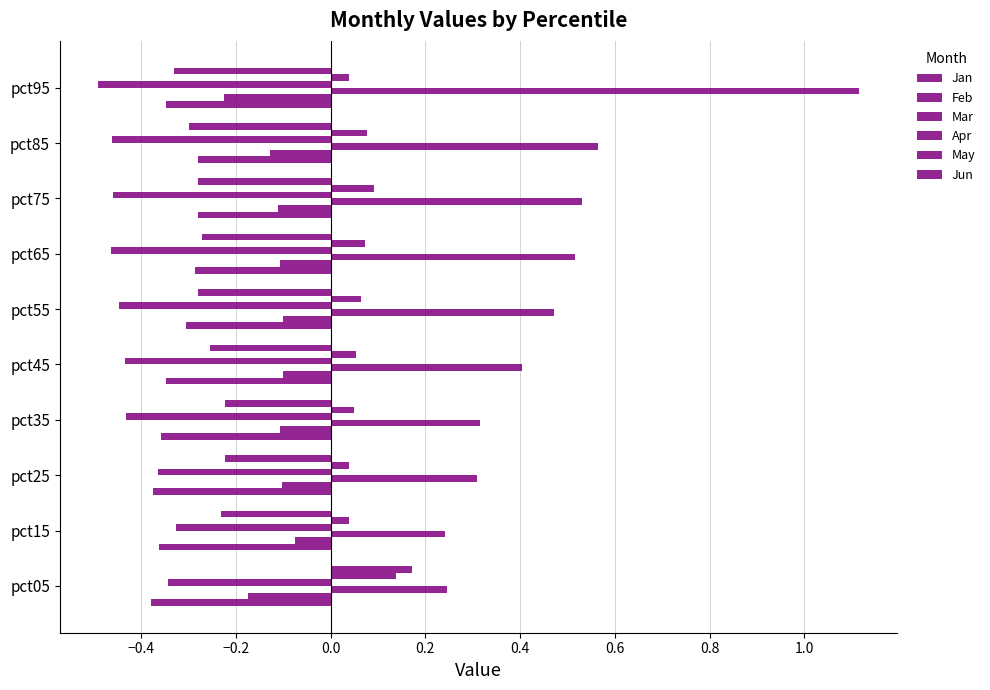

What is the difference between the maximum and second lowest values in the Jun series?

0.5